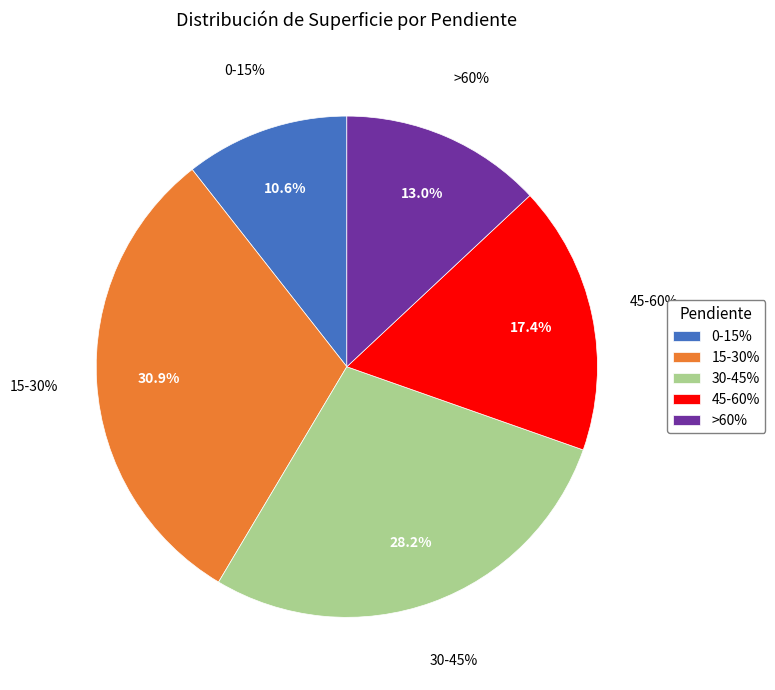

What percentage is the 45-60% slice, to the nearest percent?

17%